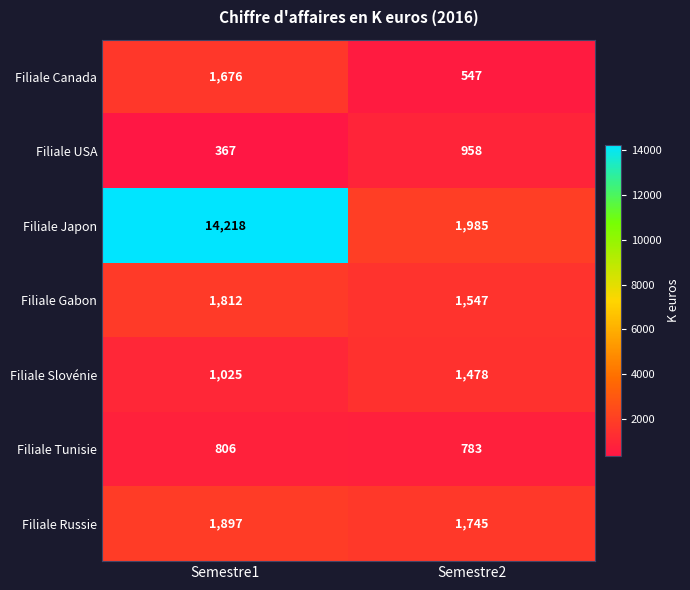

List the series in order of their peak value, highest first.

Filiale Japon, Filiale Russie, Filiale Gabon, Filiale Canada, Filiale Slovénie, Filiale USA, Filiale Tunisie